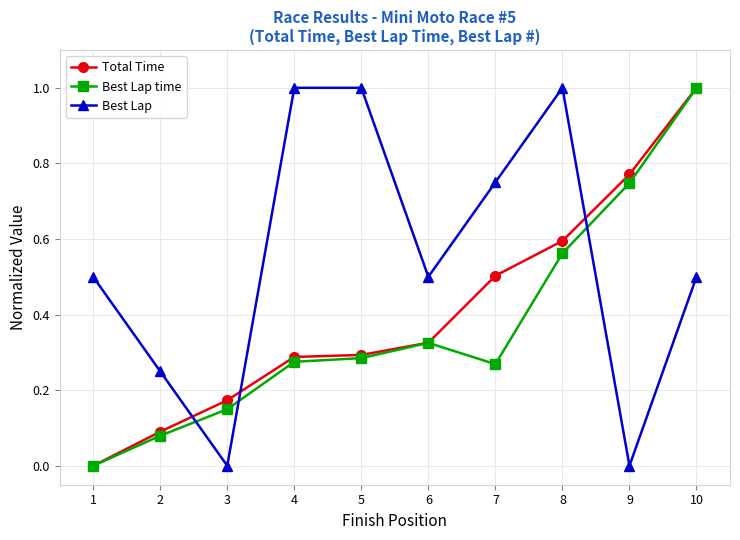

How many lines are shown in the chart?

3